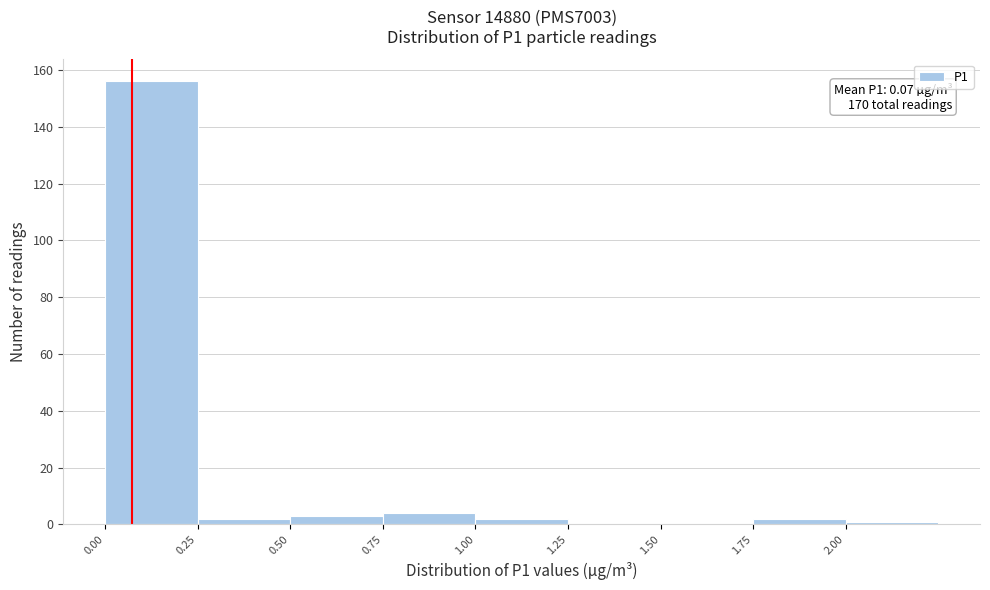

Over which range of the x-axis is the bar tallest?

0.00 to 0.25